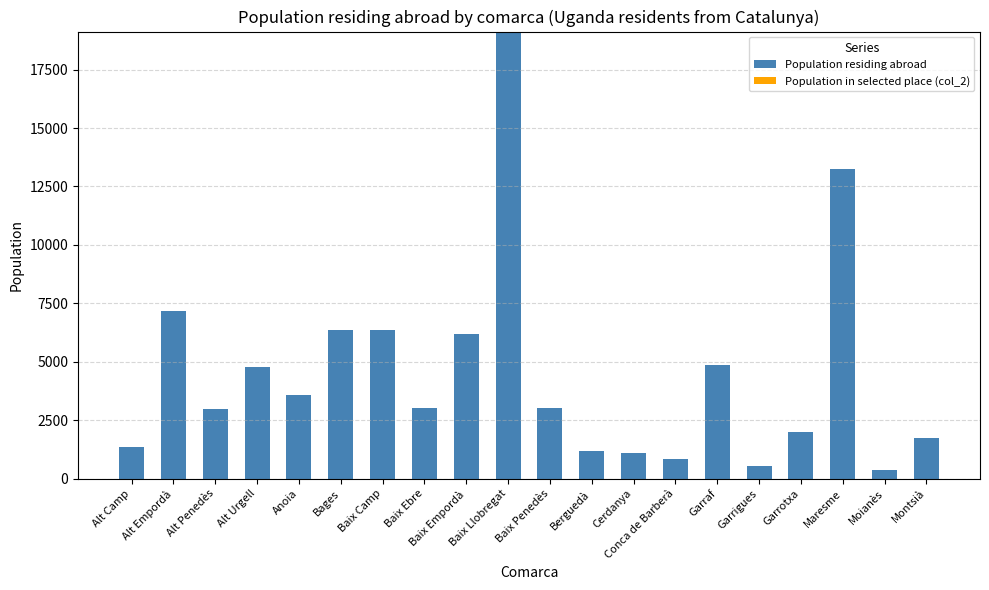

What is the maximum value for Population residing abroad?

19130